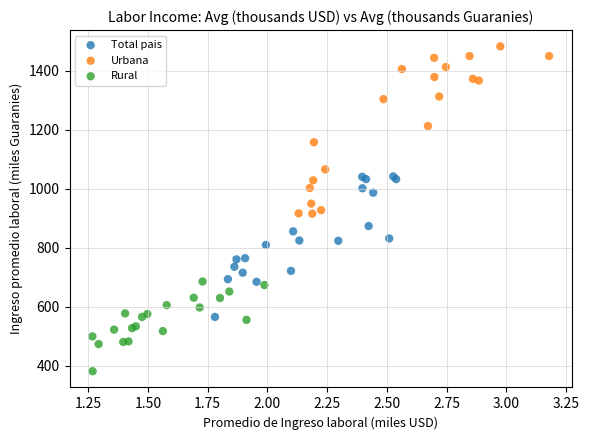

Which series contains the lowest Y value?

Rural